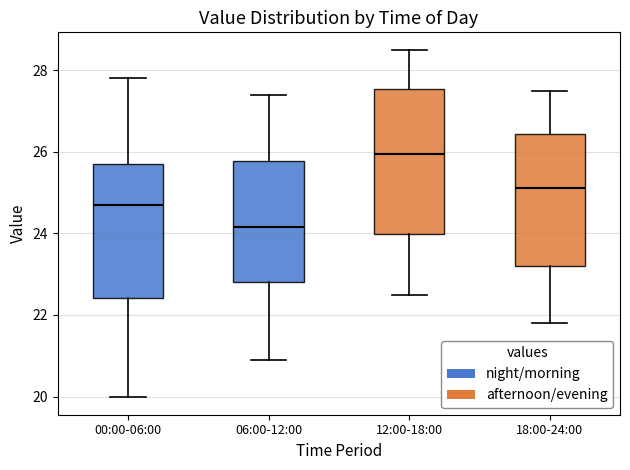

Which box's median line is the highest?

12:00-18:00